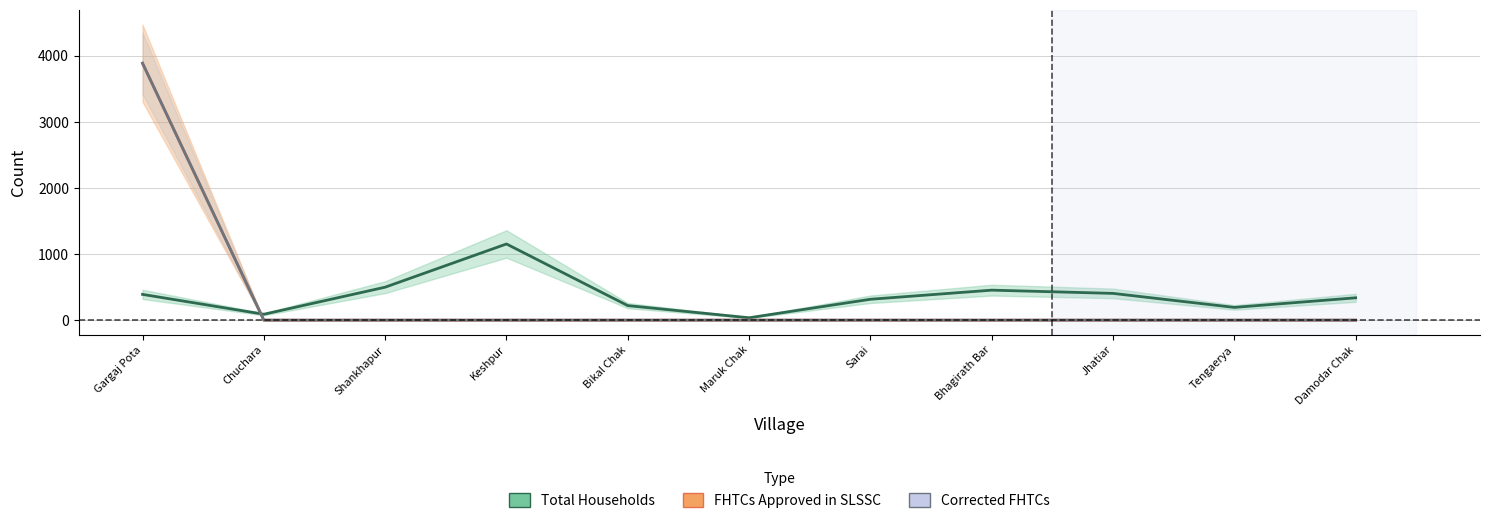

Read the Total Households value at Damodar Chak, to the nearest 50.

350